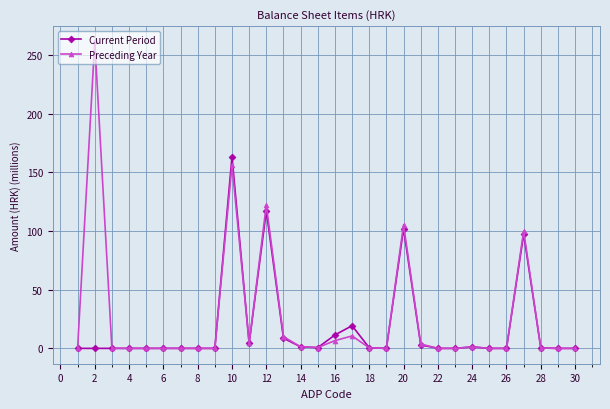

List the series in order of their peak value, lowest first.

Current Period, Preceding Year